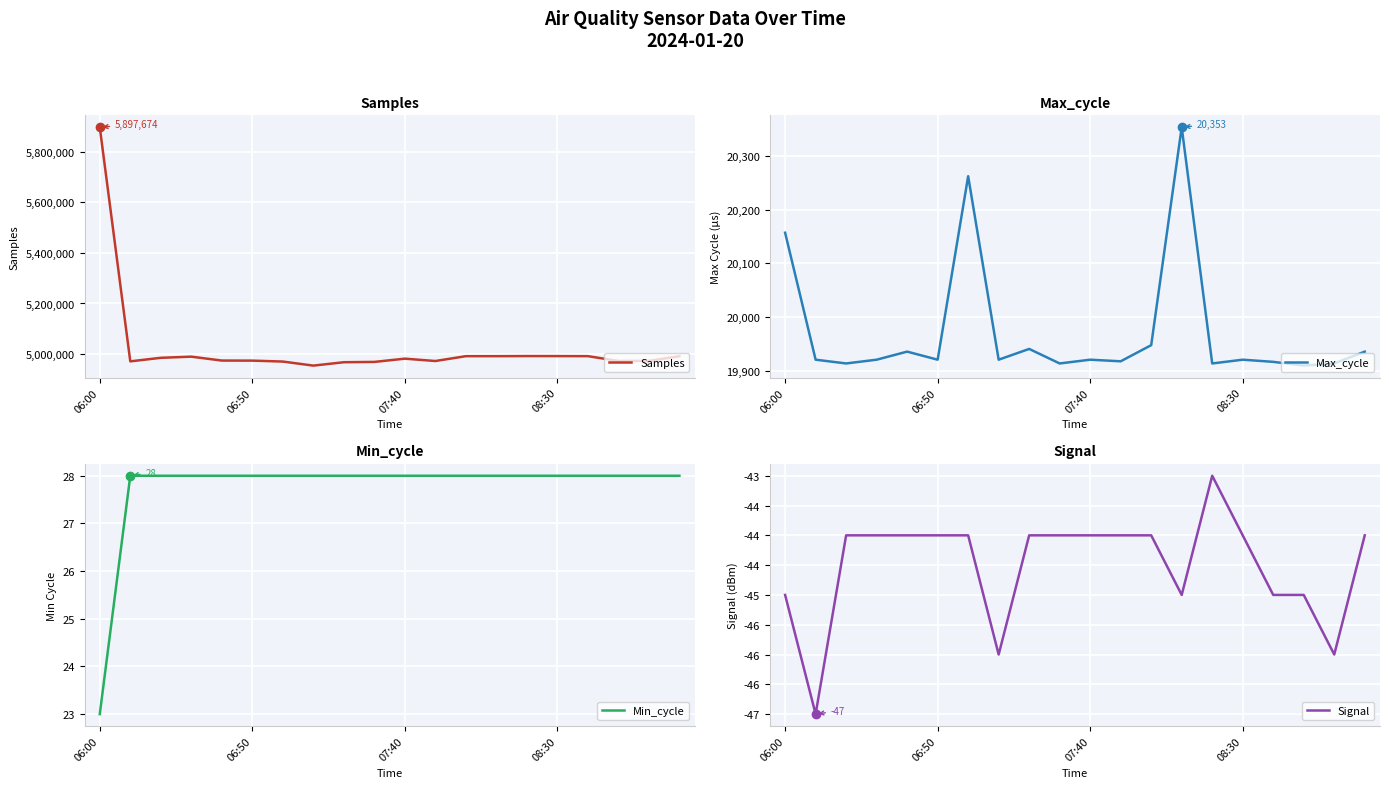

What is the highest value of the Samples series?

5897674